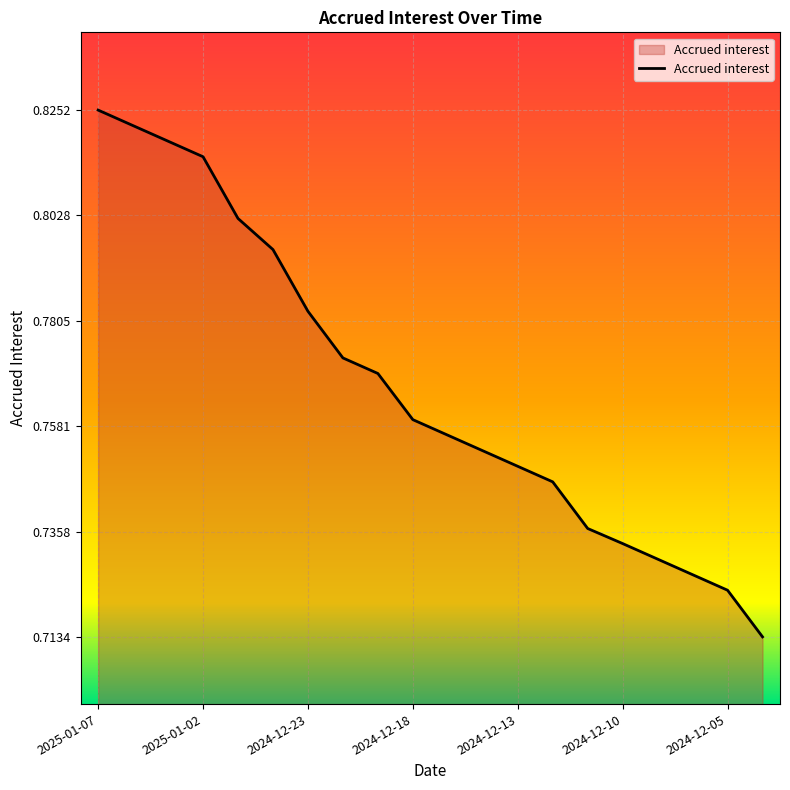

What is the value of the 6th point from the left?

0.8